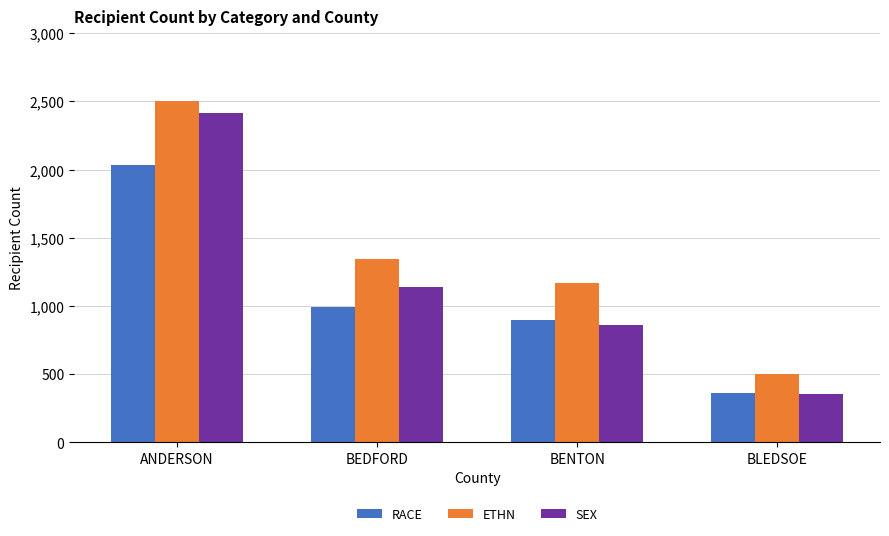

What is the difference between the highest and lowest values at BEDFORD?

348